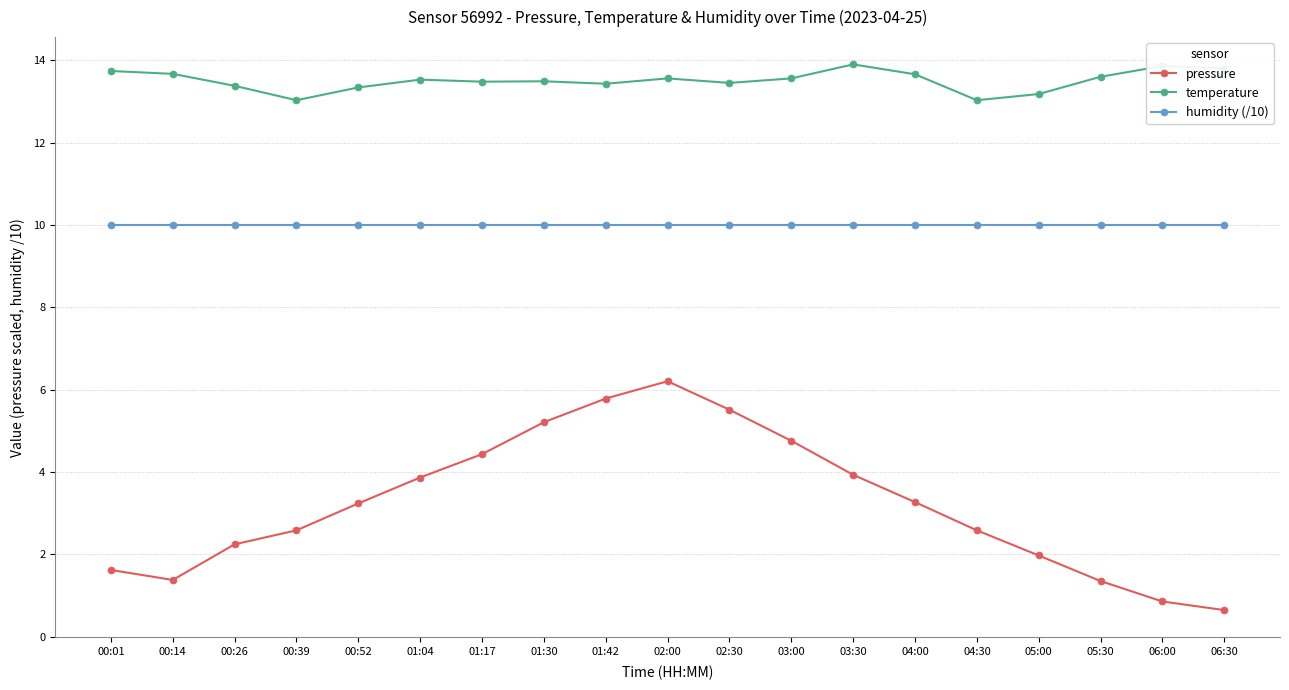

What is the total value across all series at 04:30?

25.6